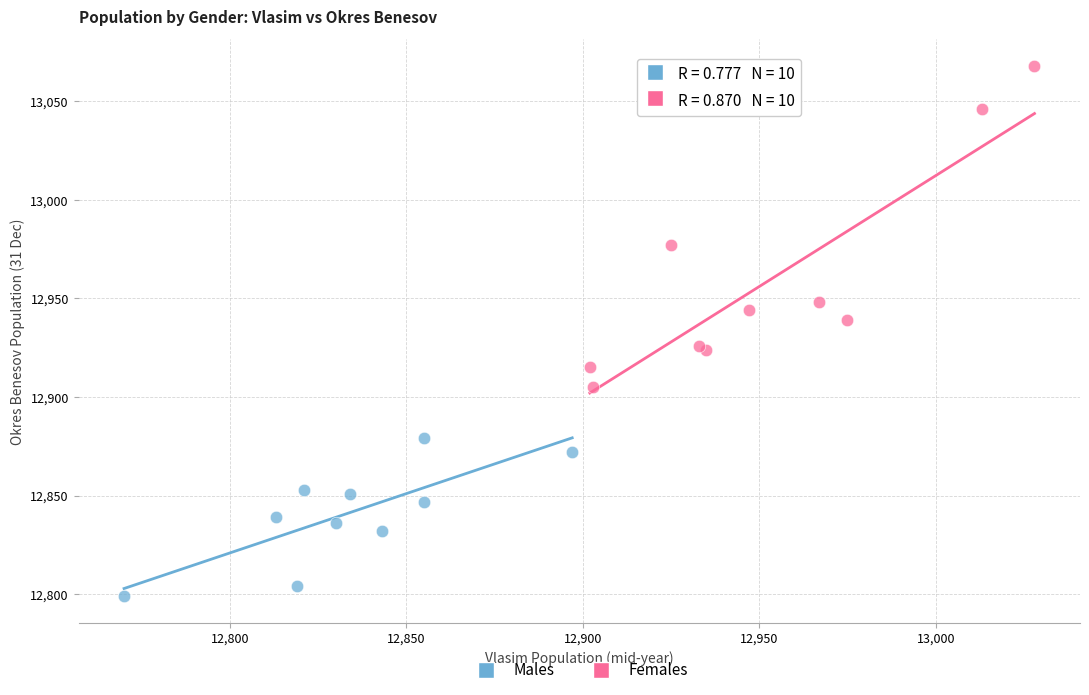

Which series contains the lowest Y value?

Males